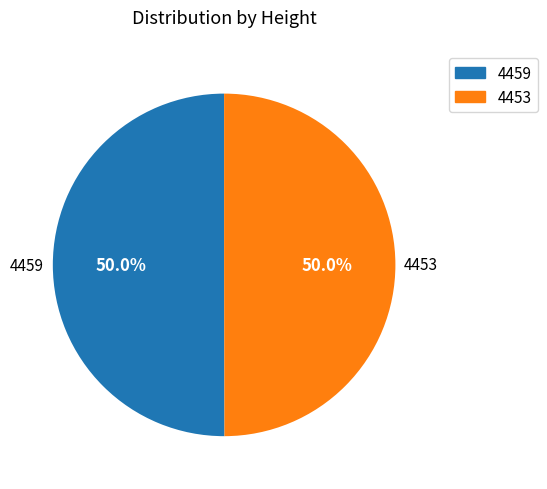

Count the number of slices in the pie.

2